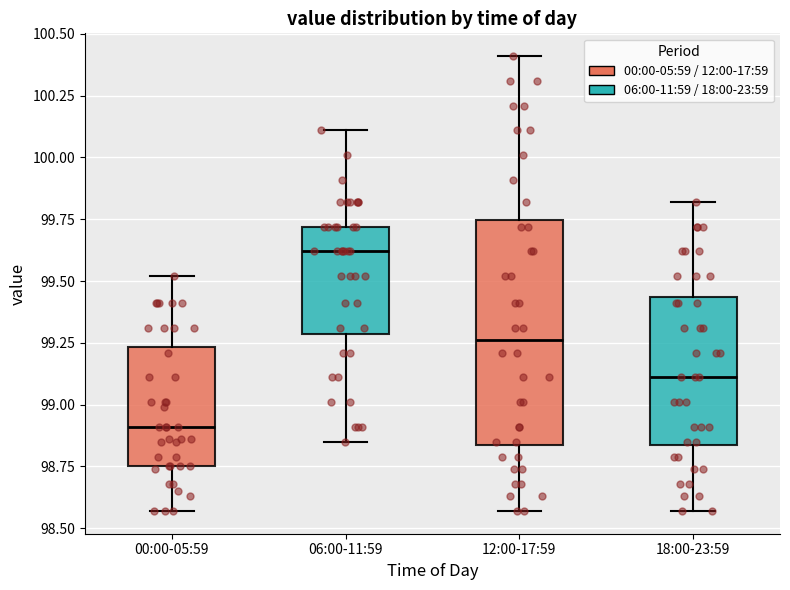

Which box is the tallest, from its lower edge to its upper edge?

12:00-17:59